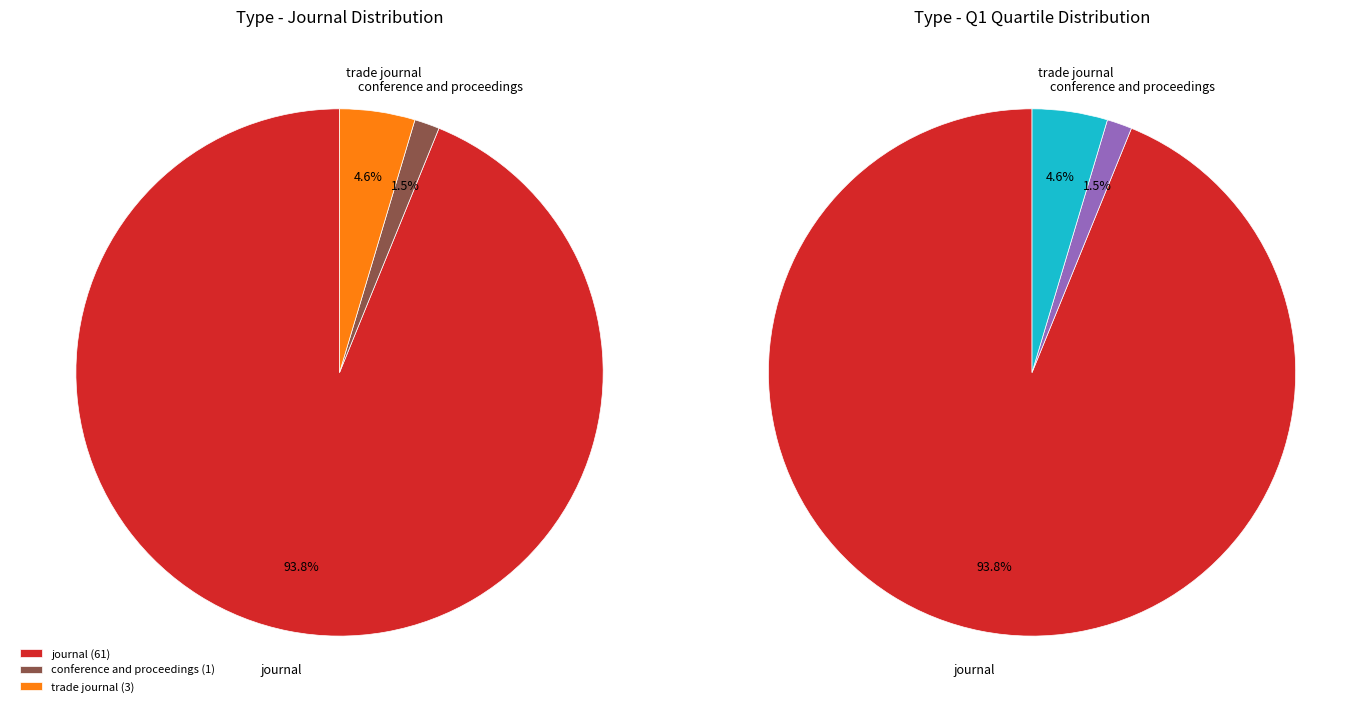

How many slices are in this pie chart?

3